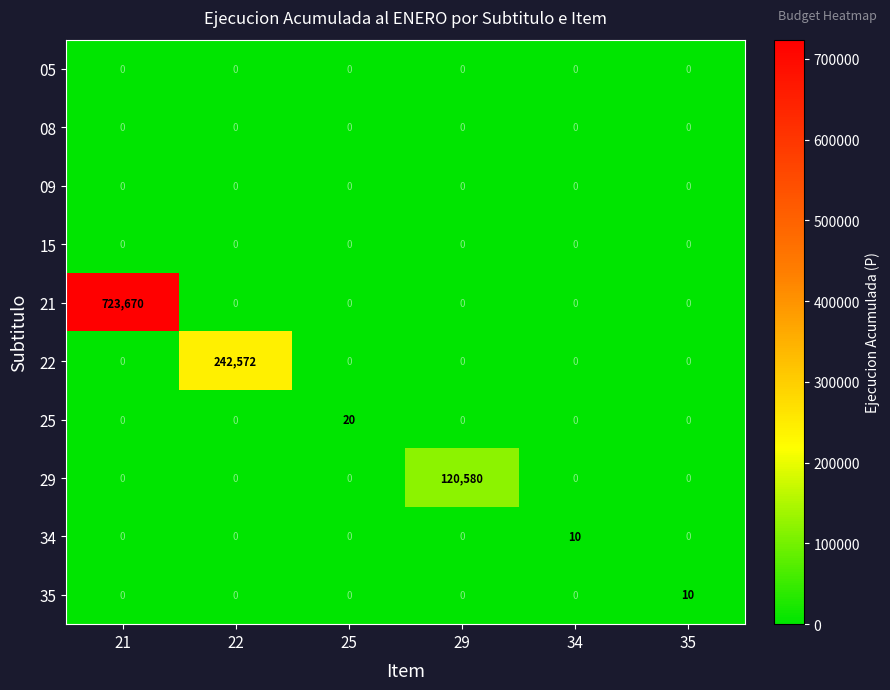

Which label corresponds to the largest value in the chart?

21